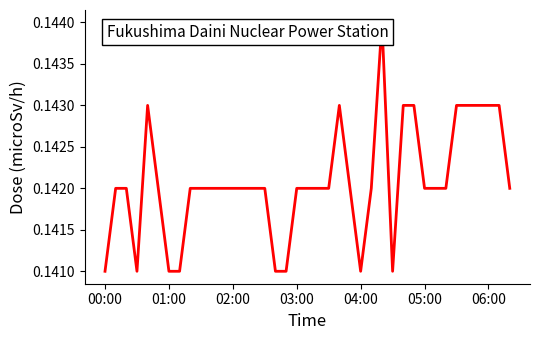

What is the maximum value shown in the chart?

0.1